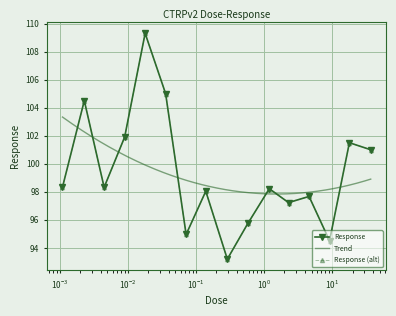

Reading right to left, what are all the values shown in this chart?

37.0=101.0	18.0=101.5	9.2=94.5	4.6=97.7	2.3=97.2	1.2=98.2	0.58=95.7	0.29=93.2	0.14=98.0	0.072=95.0	0.036=105.0	0.018=109.3	0.009=101.9	0.0045=98.3	0.0023=104.5	0.0011=98.3